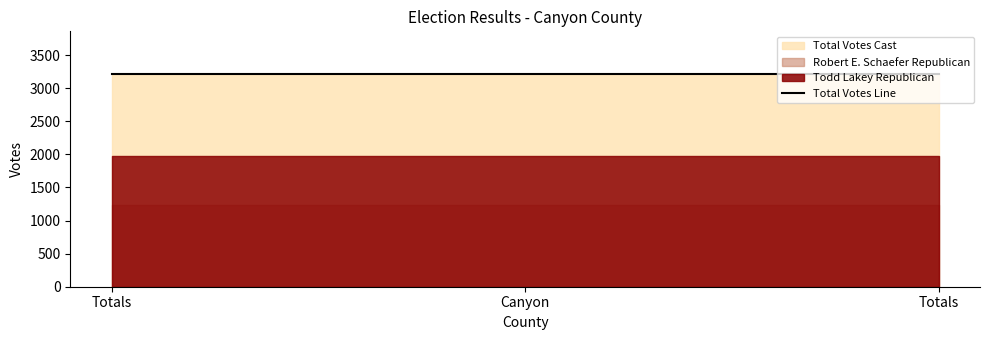

Which series has the largest total across all categories?

Total Votes Cast